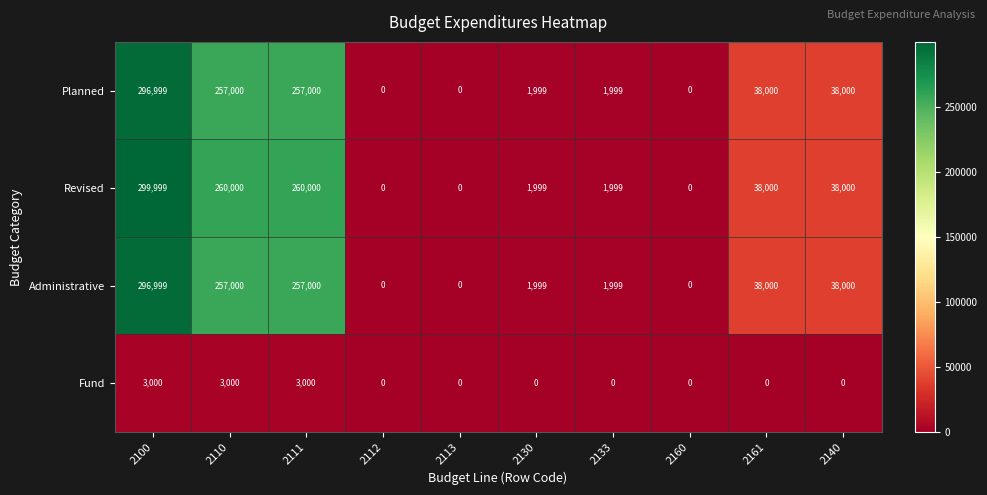

What is the difference between the maximum and minimum values in the Revised series?

299999